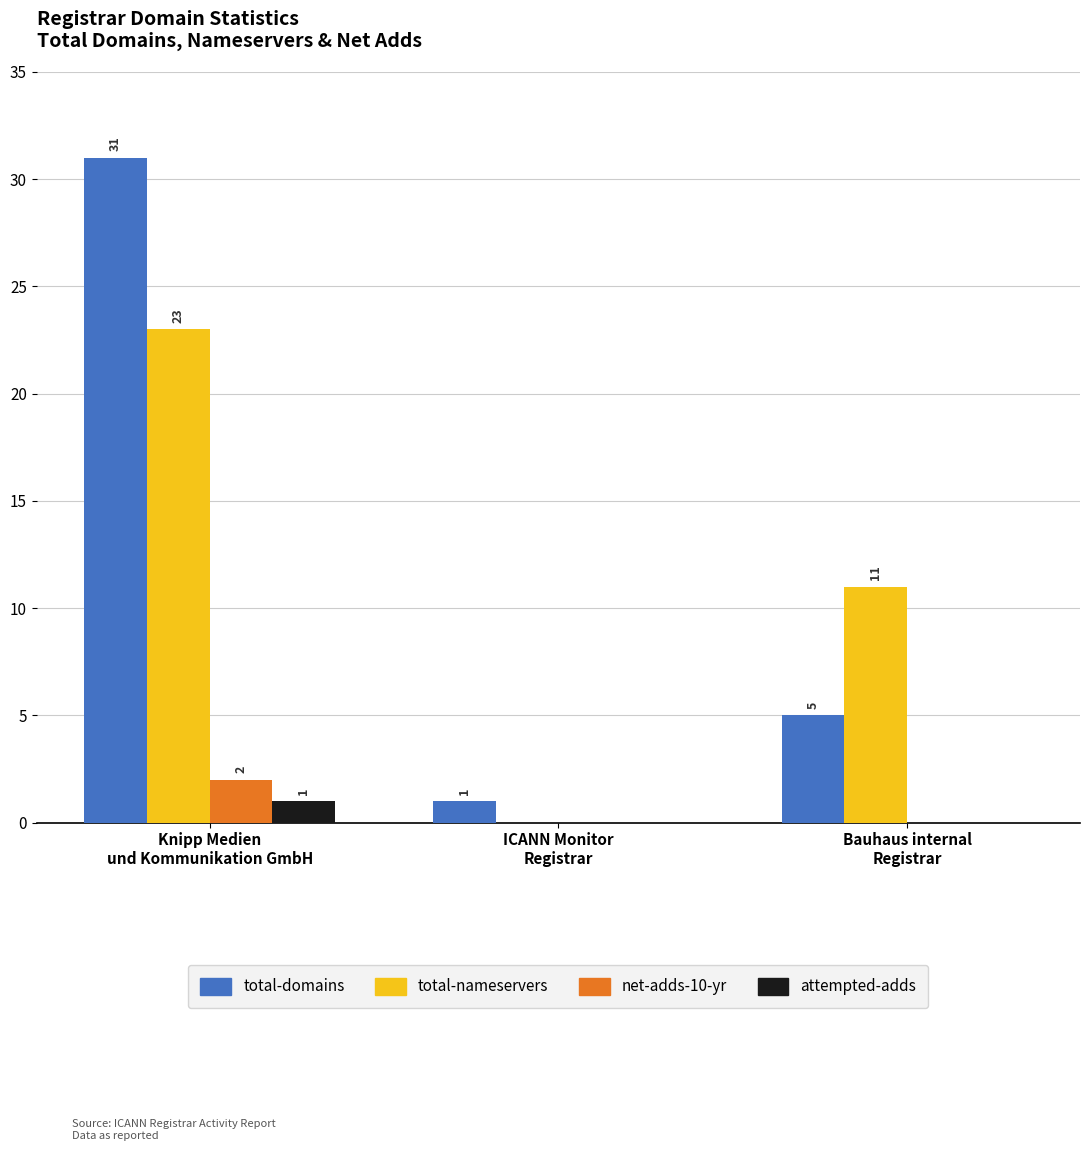

The total-nameservers series shows 15 at Bauhaus internal
Registrar. True or false?

False